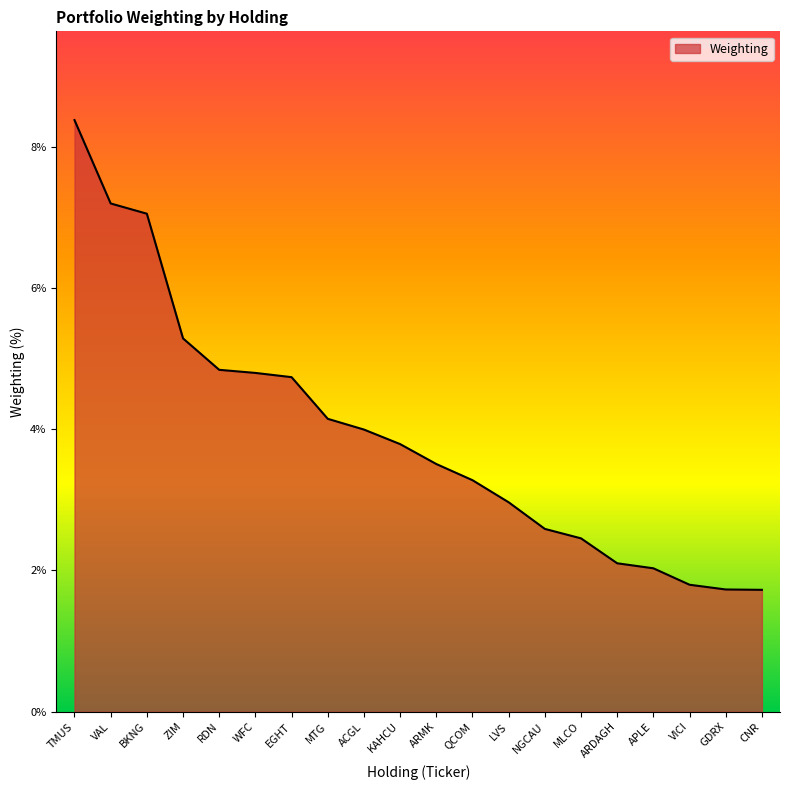

True or false: the data shows 0.5 at APLE.

False